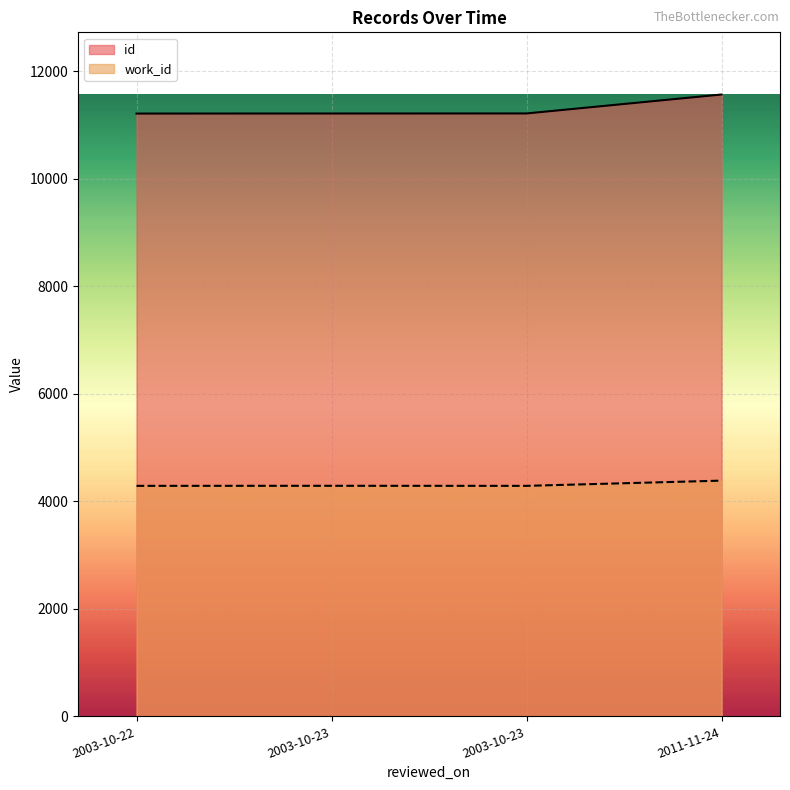

Reading right to left, extract all data points from this chart.

id: 2011-11-24=11565	2003-10-23=11213	2003-10-23=11212	2003-10-22=11211
work_id: 2011-11-24=4384	2003-10-23=4287	2003-10-23=4288	2003-10-22=4287